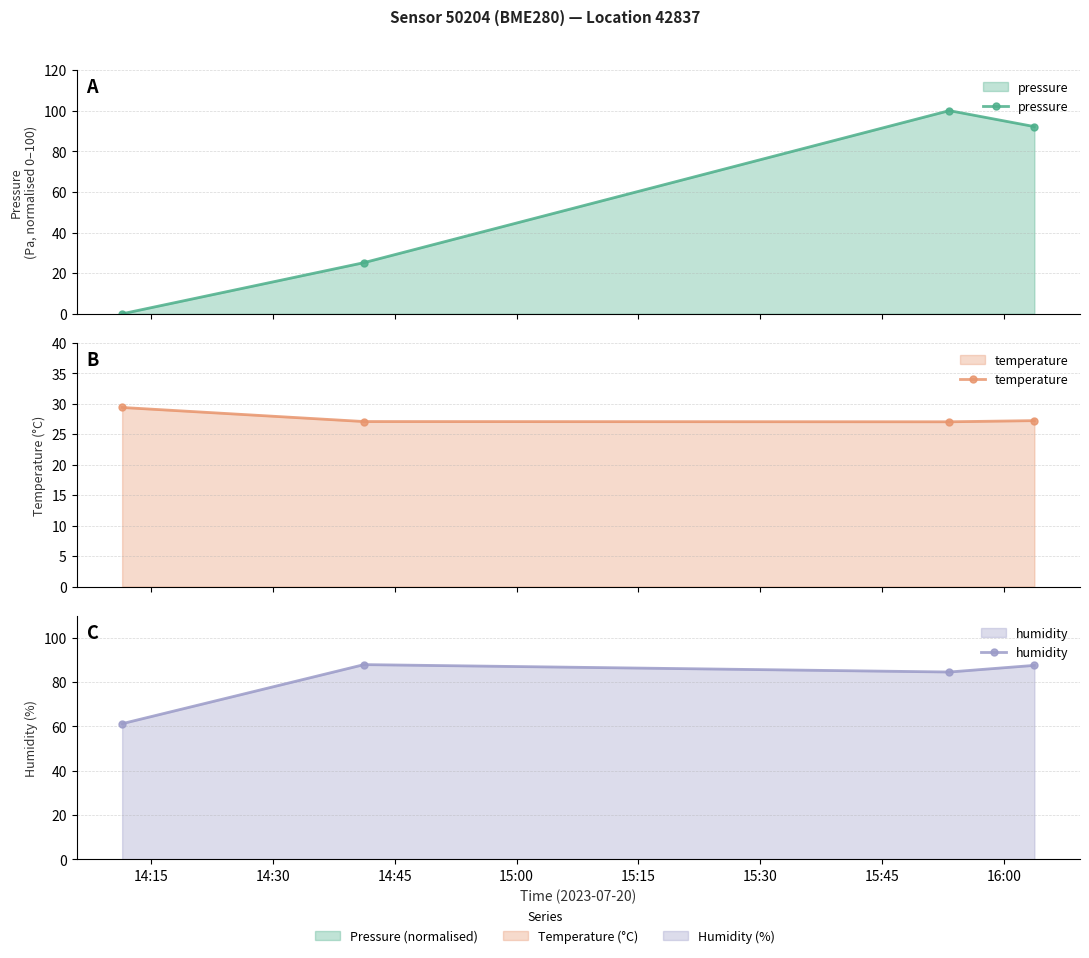

What is the difference between the maximum and minimum values in the pressure series?

100.0